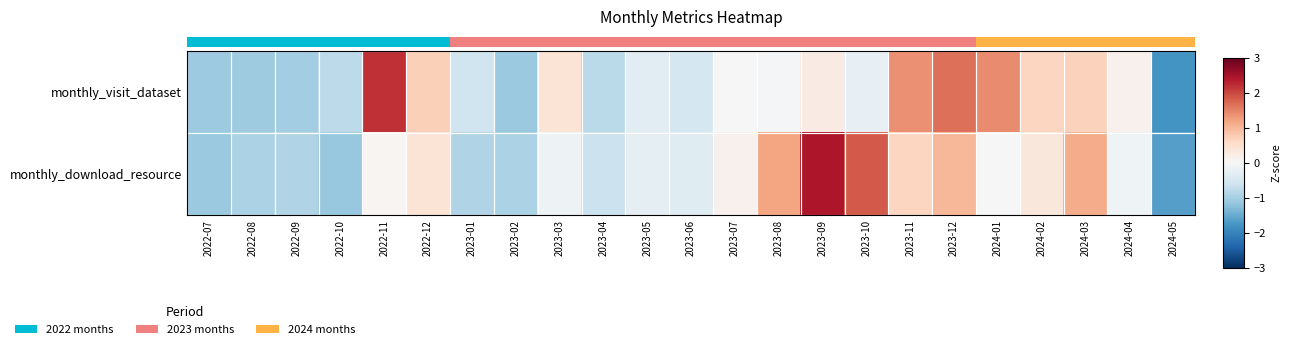

At which category is the sum across all series the highest?

2023-09